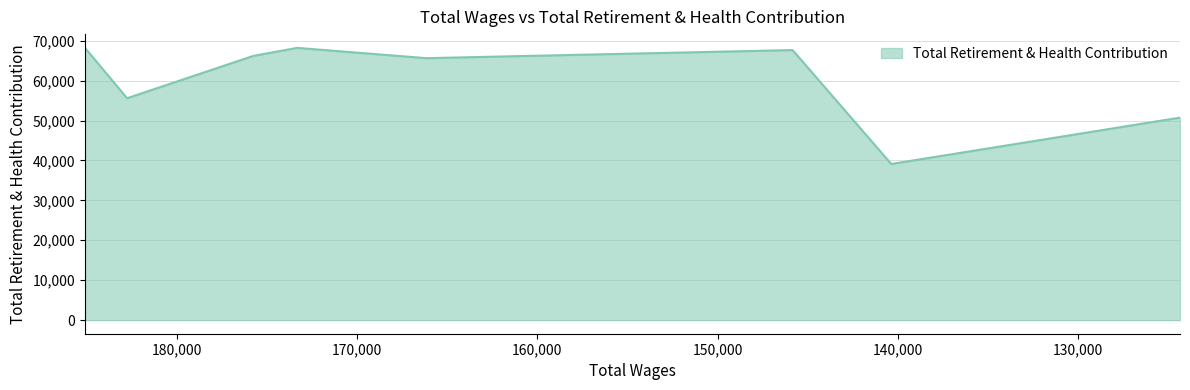

How many series are shown in this chart?

1